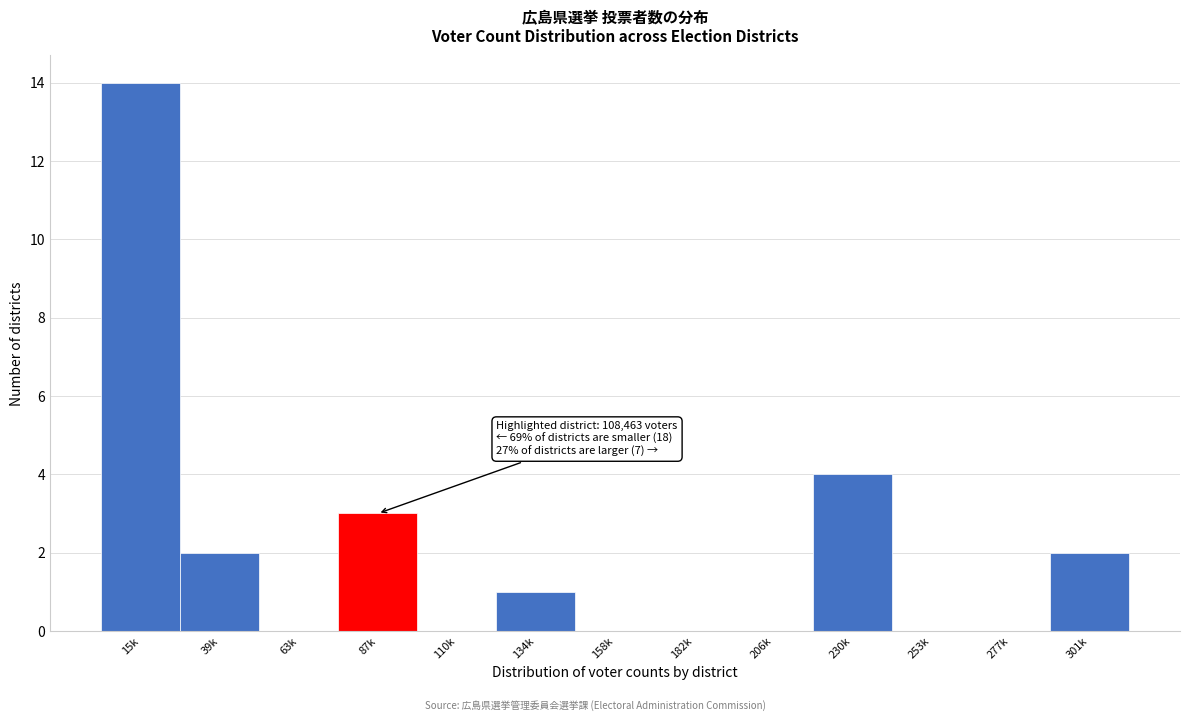

Reading left to right, what are all the values shown in this chart?

15k=14	39k=2	63k=0	87k=3	110k=0	134k=1	158k=0	182k=0	206k=0	230k=4	253k=0	277k=0	301k=2